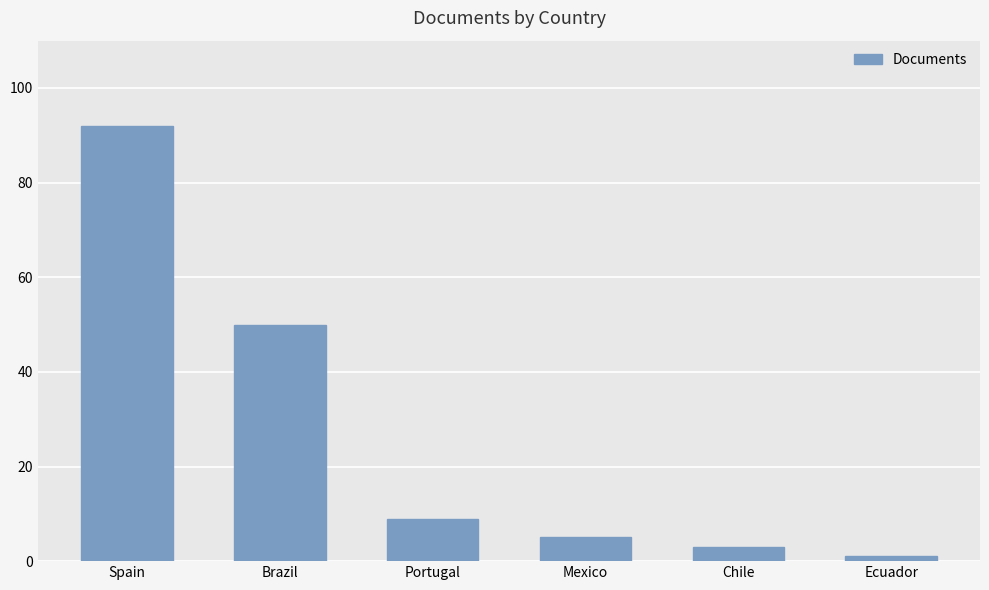

What is the maximum value shown in the chart?

92